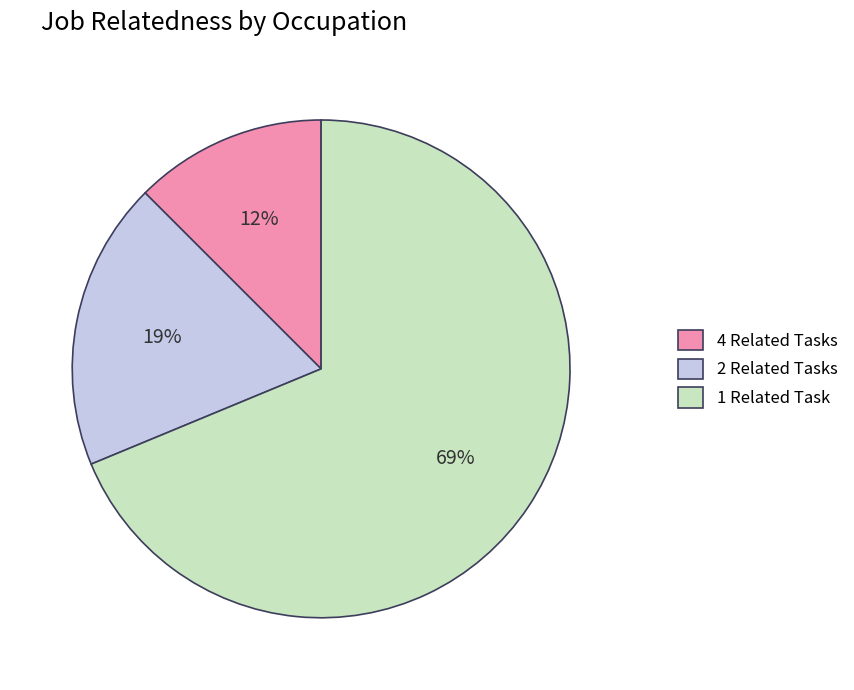

Is there any slice that represents more than half of the pie?

Yes